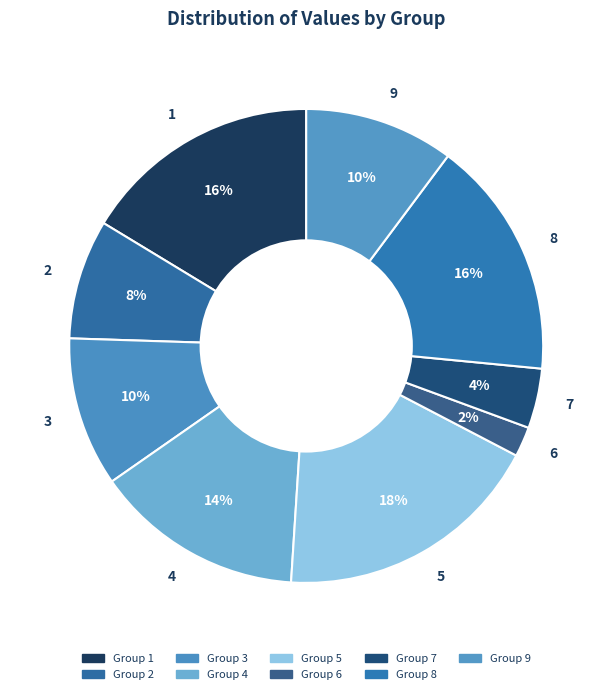

True or false: 9 accounts for 10% of the total.

True